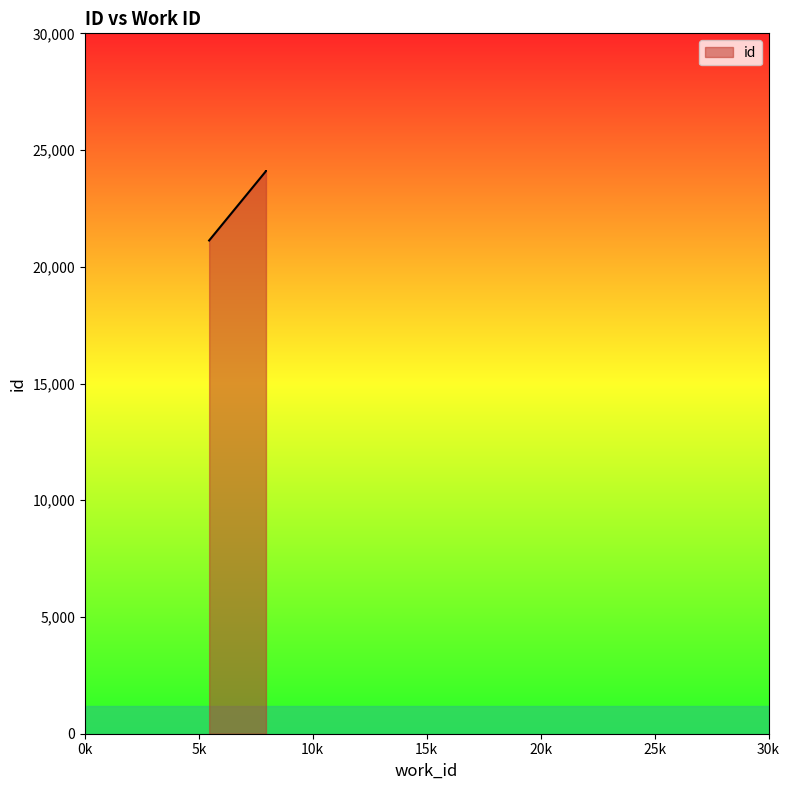

What is the average value?

23109